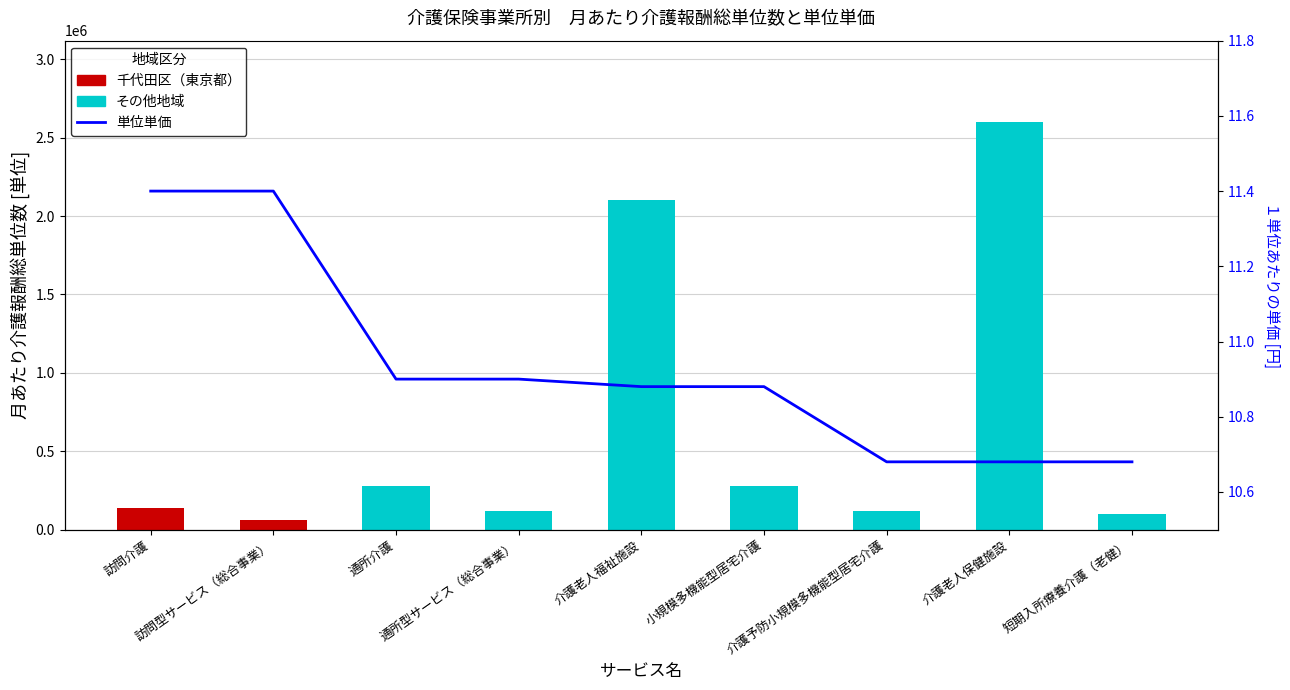

What is the total value across all series at 介護老人保健施設?

2600010.7